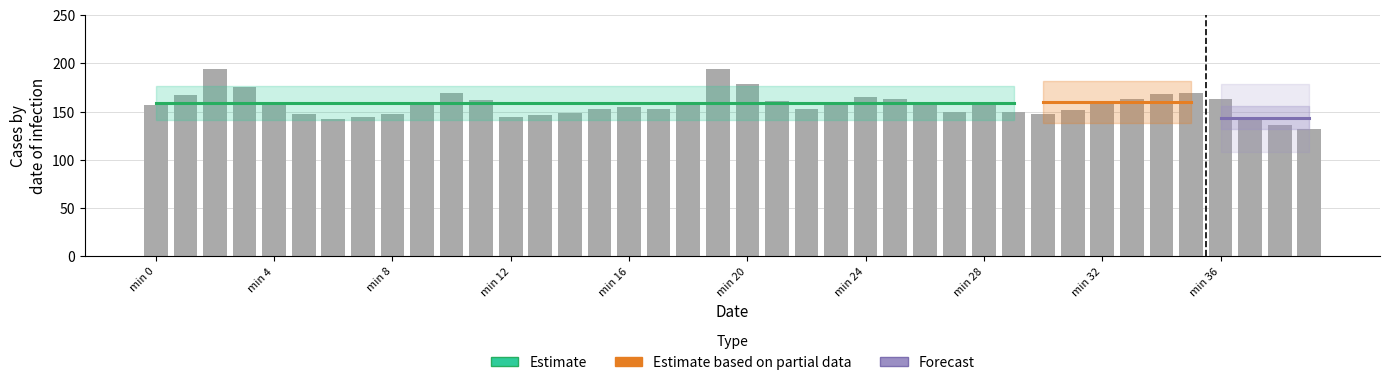

Reading left to right, transcribe all the data shown in this chart.

157.3	167.2	194.3	175.5	157.4	147.3	142.4	144.1	147.2	160.0	169.2	162.6	144.9	146.1	149.1	153.2	155.0	152.8	159.4	193.8	178.8	160.7	152.8	156.8	165.3	162.7	156.6	149.6	159.0	150.0	147.4	151.3	159.0	163.0	168.4	169.9	163.0	143.9	136.2	131.7